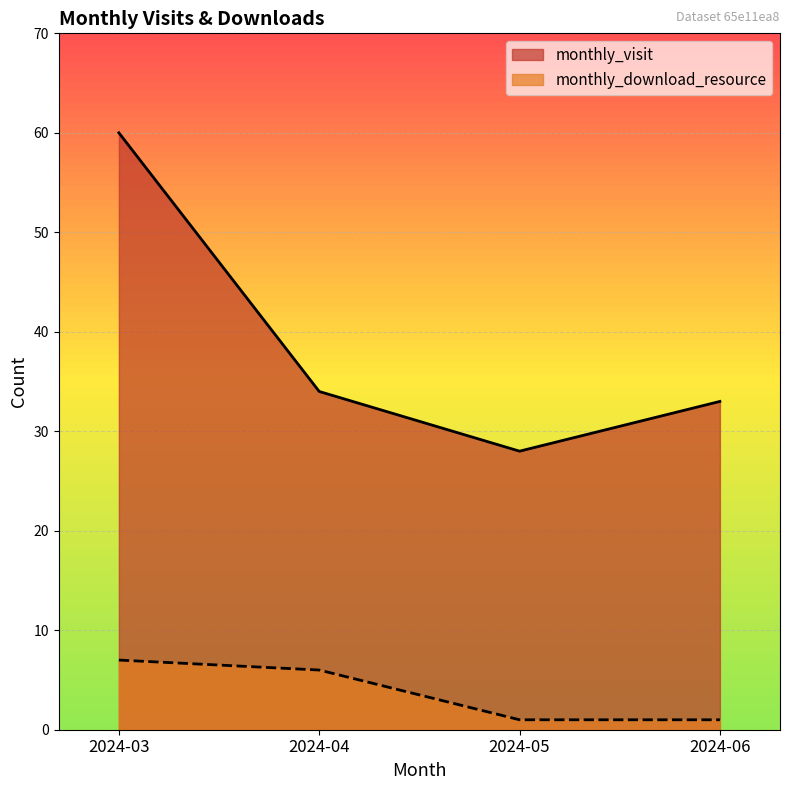

At how many categories does at least one series exceed 52?

1